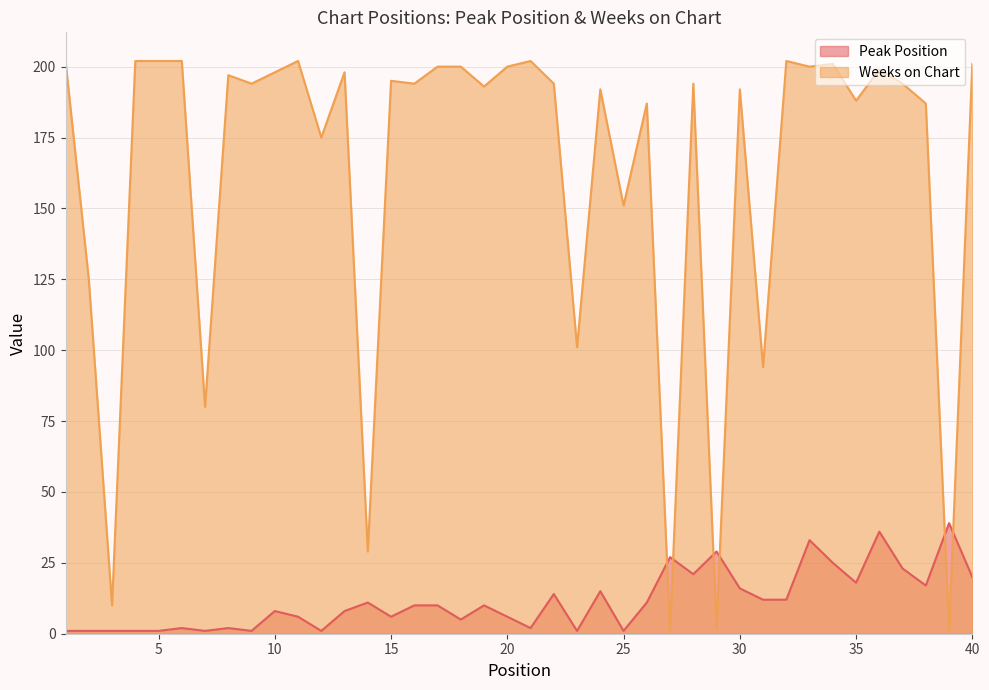

List the labels in order of Weeks on Chart value, smallest first.

27, 39, 29, 3, 14, 7, 31, 23, 2, 25, 12, 26, 38, 35, 24, 30, 19, 9, 16, 22, 28, 37, 15, 8, 10, 13, 36, 17, 18, 20, 33, 34, 40, 1, 4, 5, 6, 11, 21, 32